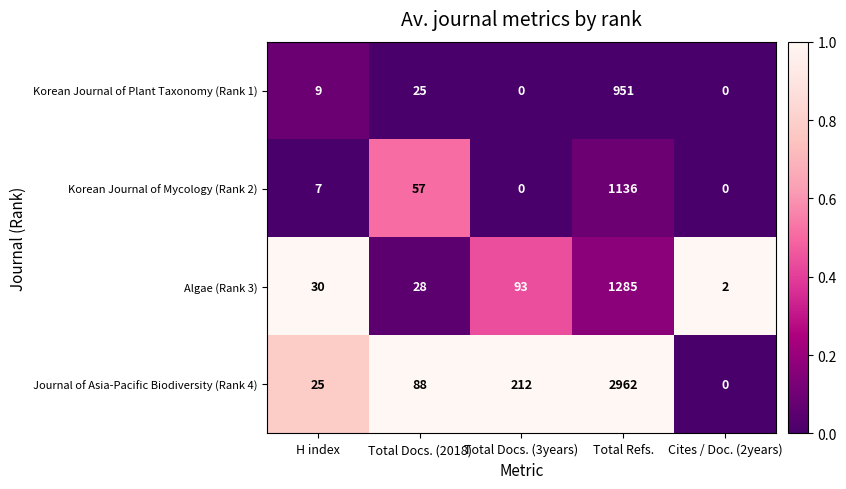

At which label does Journal of Asia-Pacific Biodiversity (Rank 4) reach its peak?

Total Refs.